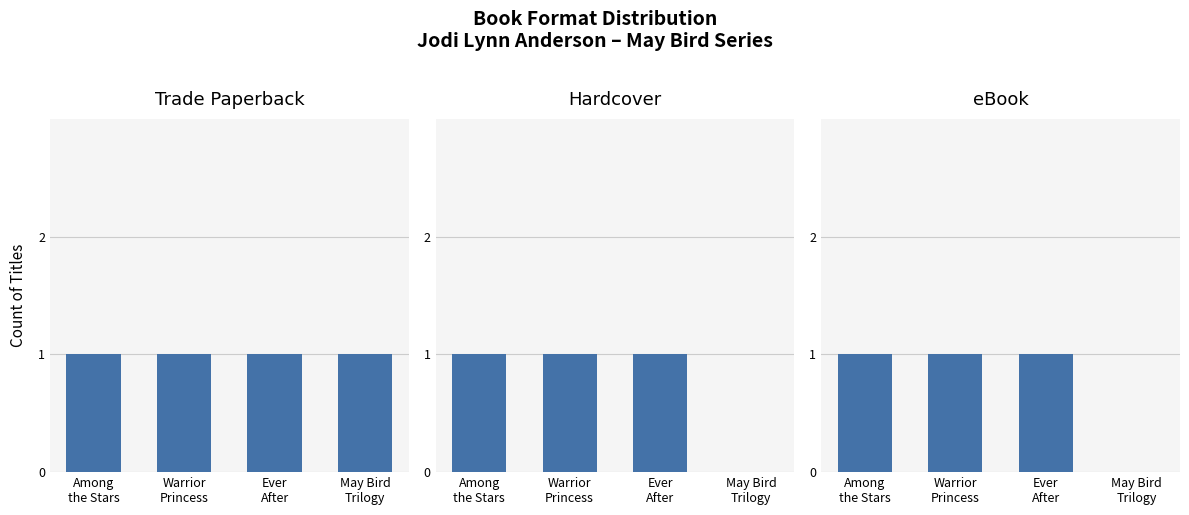

Reading left to right, extract all data points from this chart.

Trade Paperback: Among
the Stars=1	Warrior
Princess=1	Ever
After=1	May Bird
Trilogy=1
Hardcover: Among
the Stars=1	Warrior
Princess=1	Ever
After=1	May Bird
Trilogy=0
eBook: Among
the Stars=1	Warrior
Princess=1	Ever
After=1	May Bird
Trilogy=0